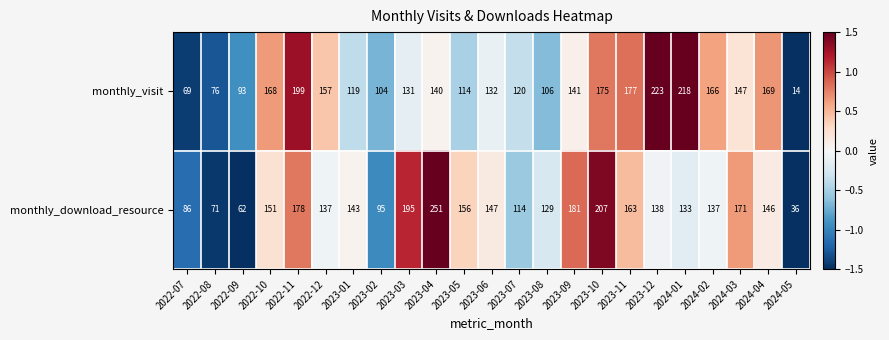

Read the monthly_visit value at 2023-04, to the nearest 10.

140